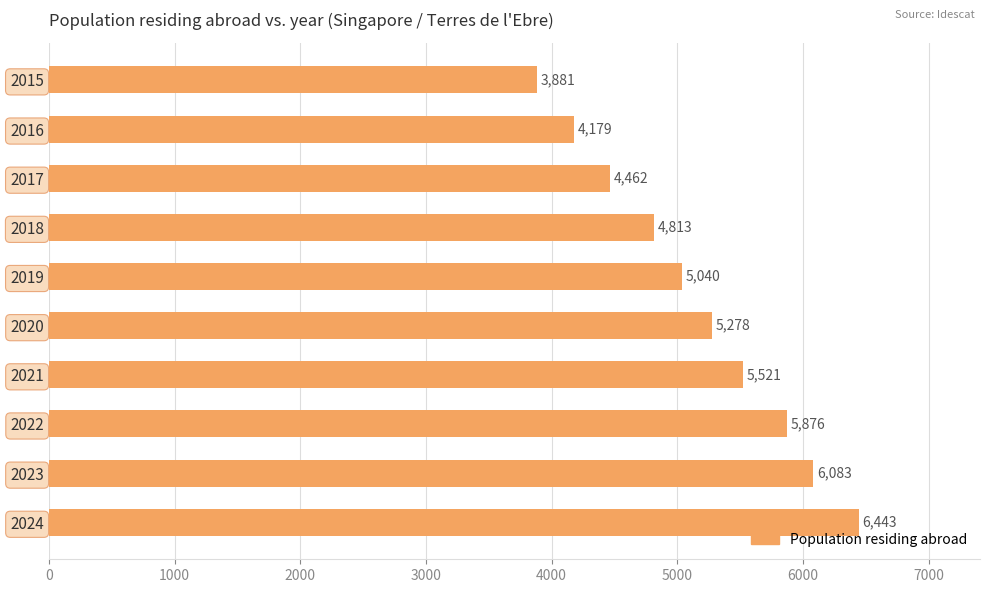

List the labels in order of value, largest first.

2024, 2023, 2022, 2021, 2020, 2019, 2018, 2017, 2016, 2015